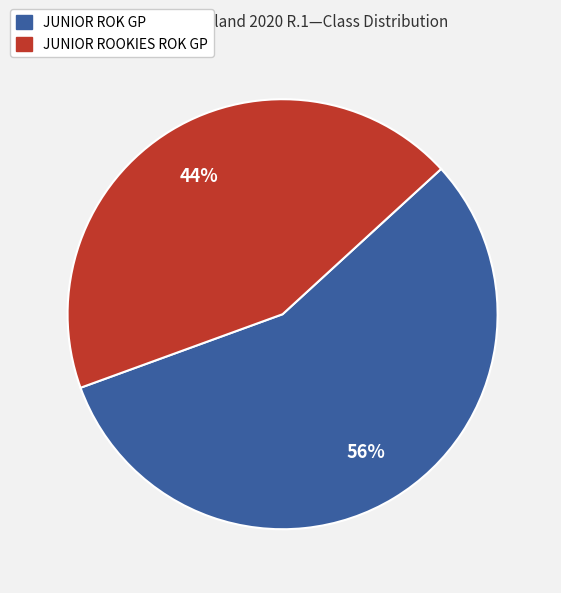

How many slices are in this pie chart?

2